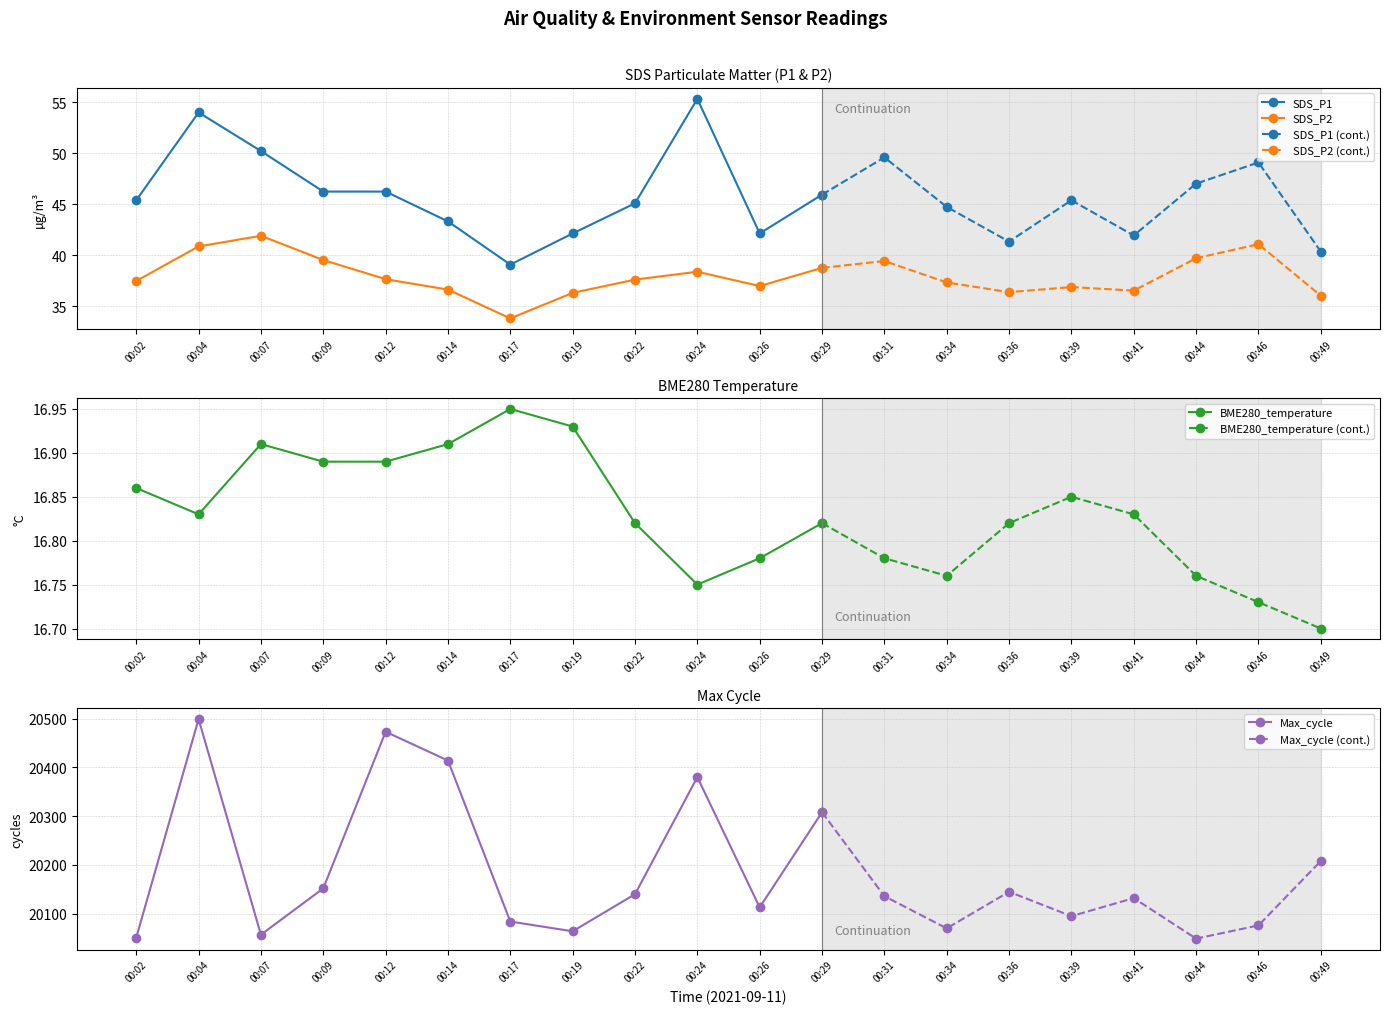

The value of Max_cycle at 00:19 is 8376.8. True or false?

False